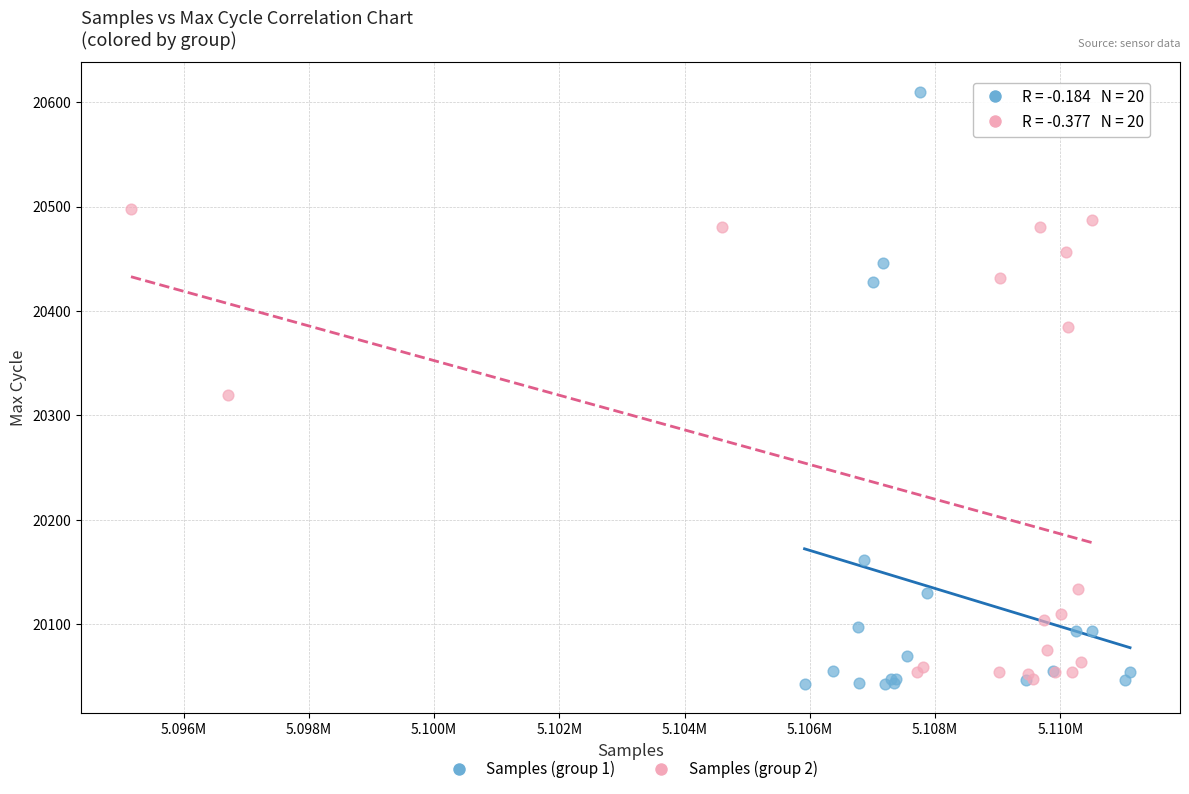

Which series has the largest Y range (max minus min)?

Samples (group 1)